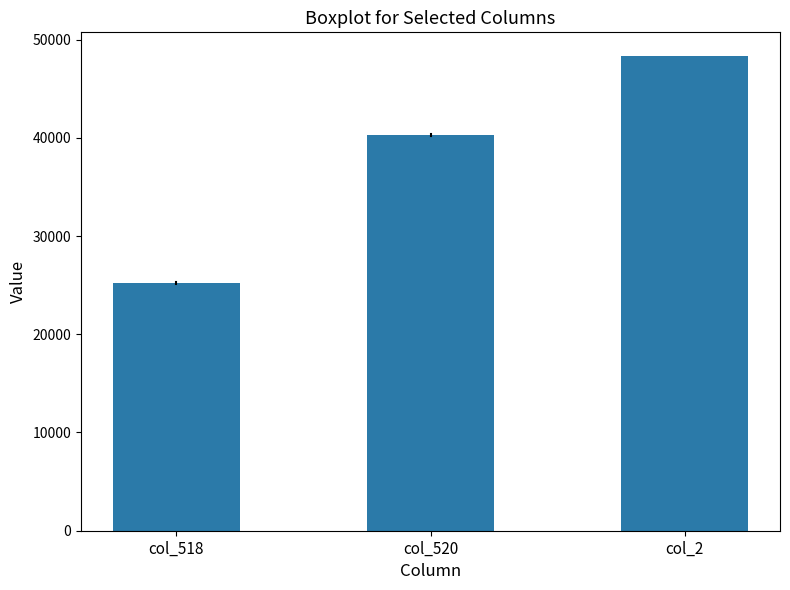

Reading left to right, transcribe all the data shown in this chart.

col_518=25253.6	col_520=40281.4	col_2=48303.0